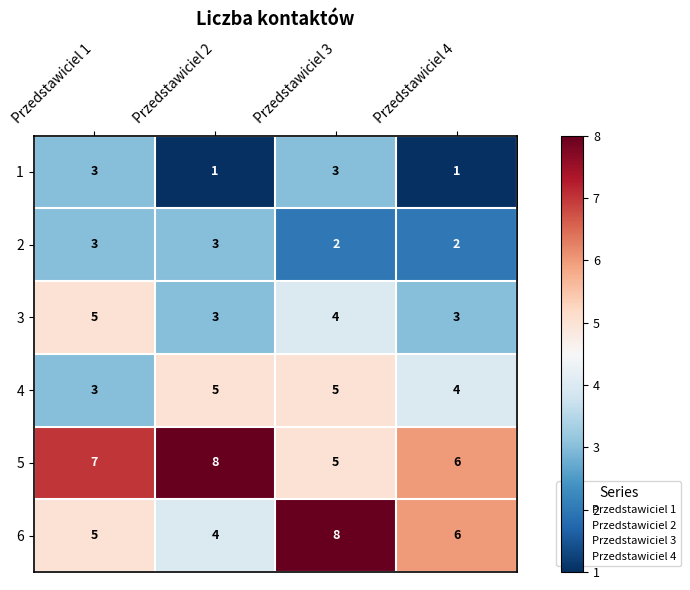

Rank the categories by 6 value from lowest to highest.

Przedstawiciel 2, Przedstawiciel 1, Przedstawiciel 4, Przedstawiciel 3